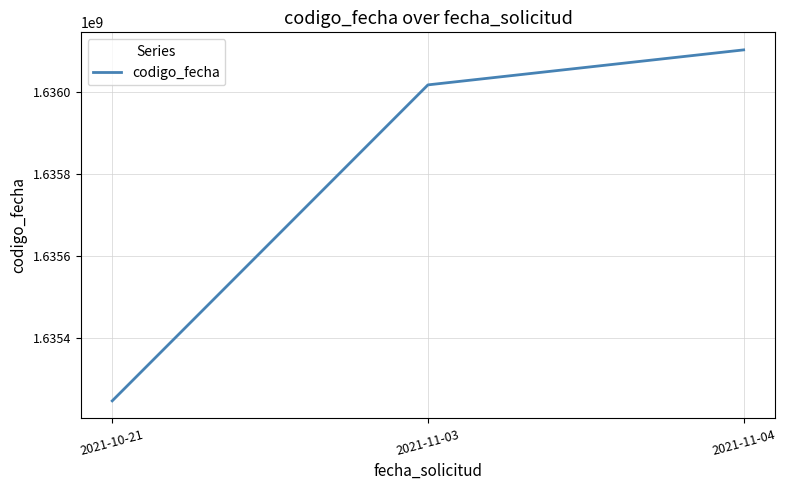

Reading left to right, transcribe all the data shown in this chart.

1635247143	1636016222	1636101405